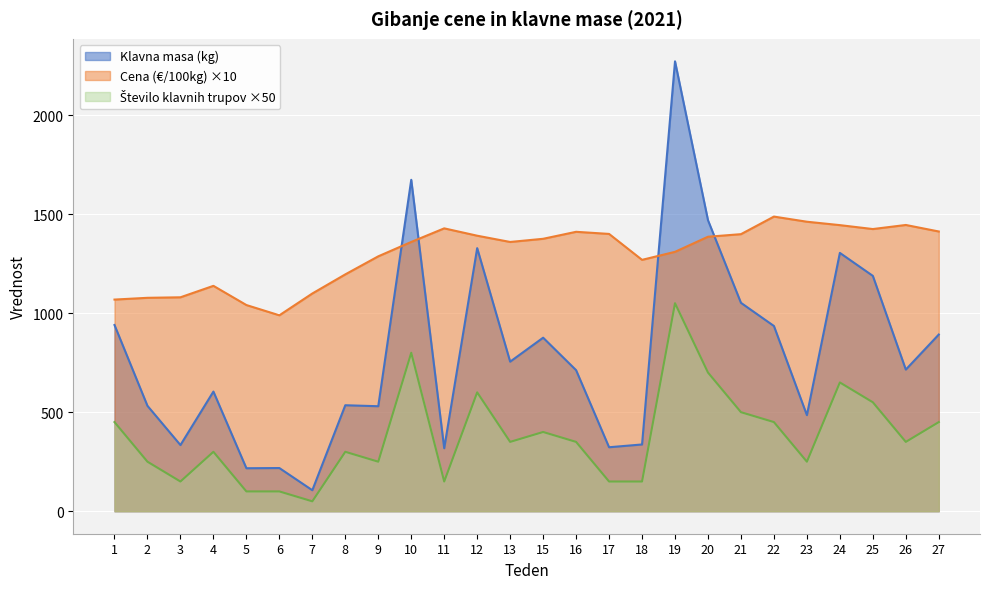

The Cena (€/100kg) series shows 1445.0 at 26. True or false?

True